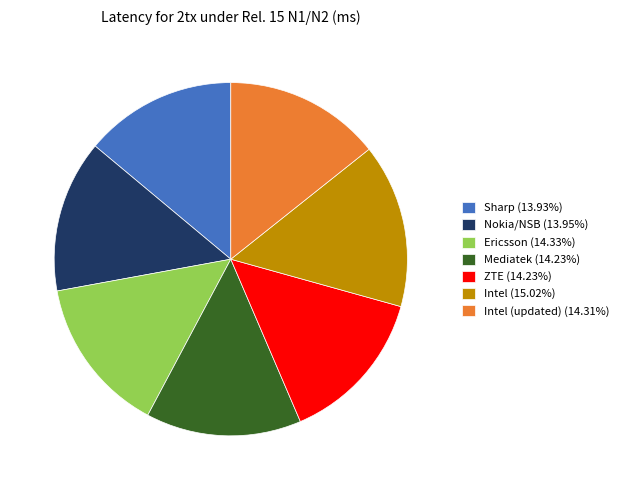

Is the sum of Intel (updated) (14.31%) and Sharp (13.93%) greater than half?

No